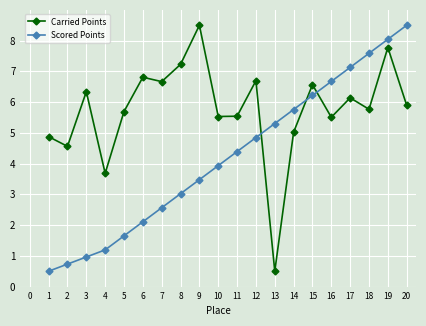

What is the sum of all Carried Points values?

115.3